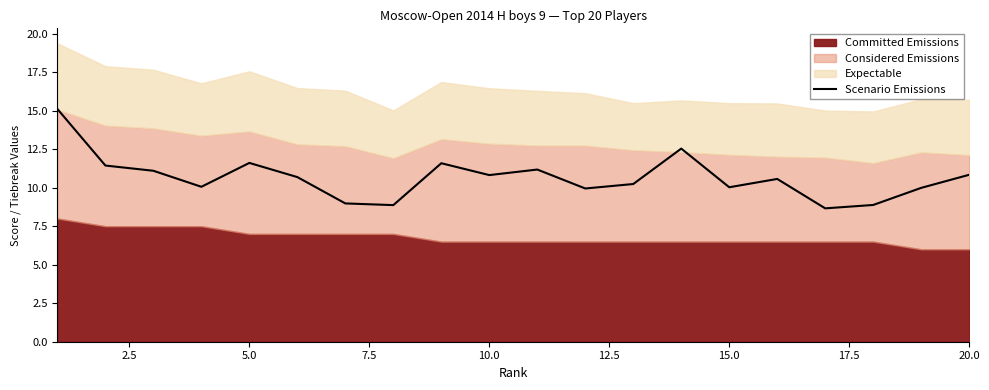

How many points are lower than both their immediate neighbors (excluding endpoints)?

6